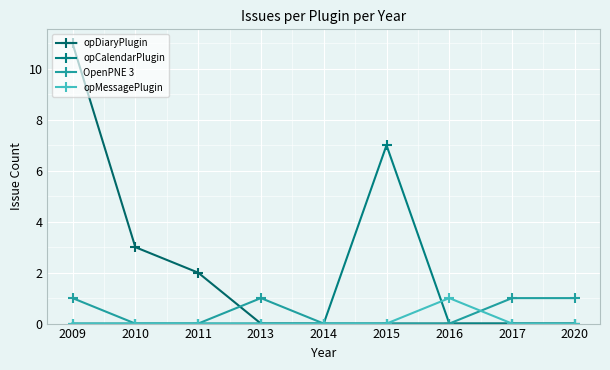

What are all the series names shown in the legend?

opDiaryPlugin, opCalendarPlugin, OpenPNE 3, opMessagePlugin